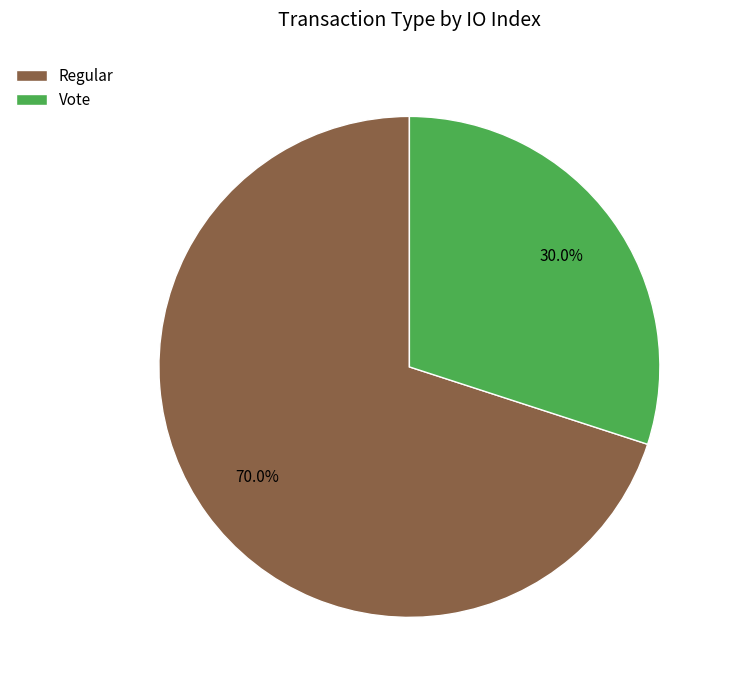

What is the smallest slice in the pie chart?

Vote